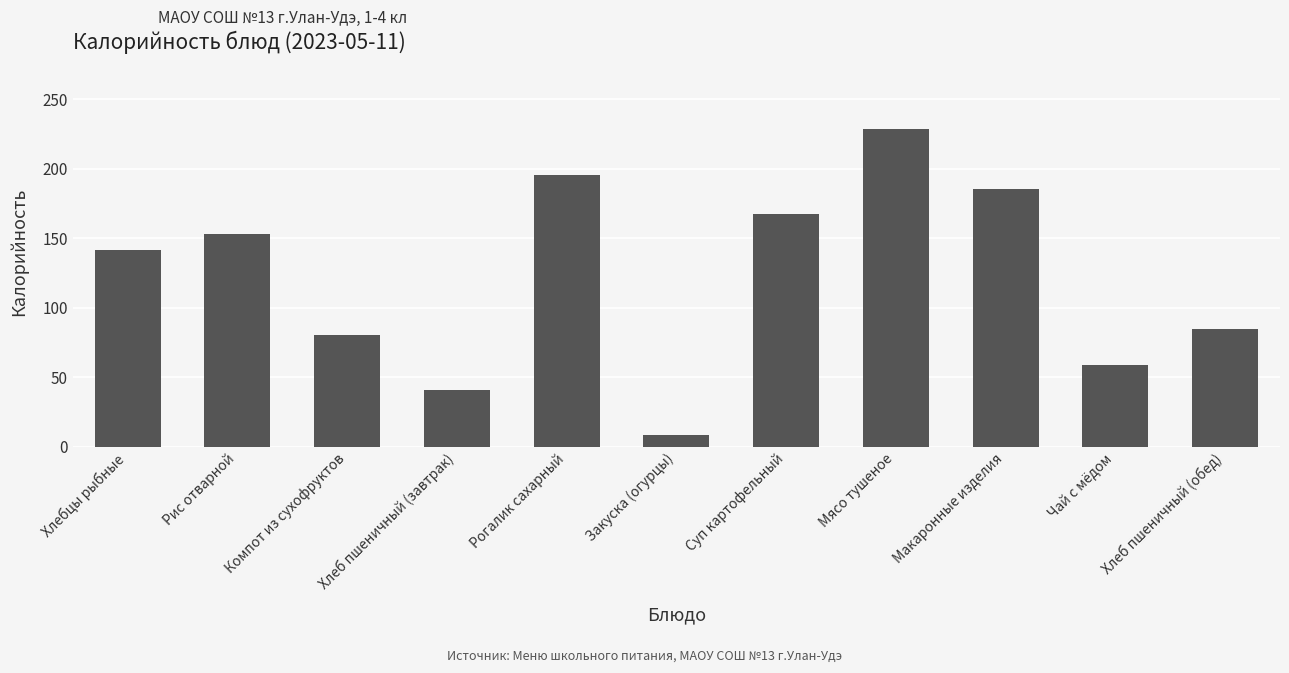

What is the label of the 7th bar from the right?

Рогалик сахарный